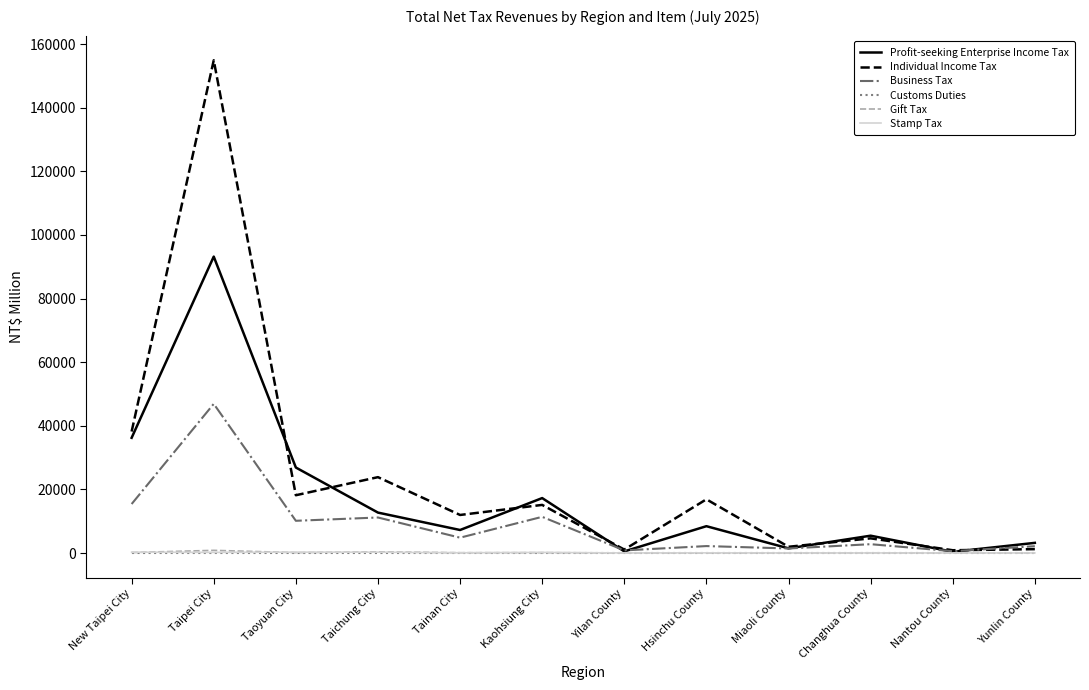

What is the difference between the second highest and second lowest values in the Individual Income Tax series?

37115